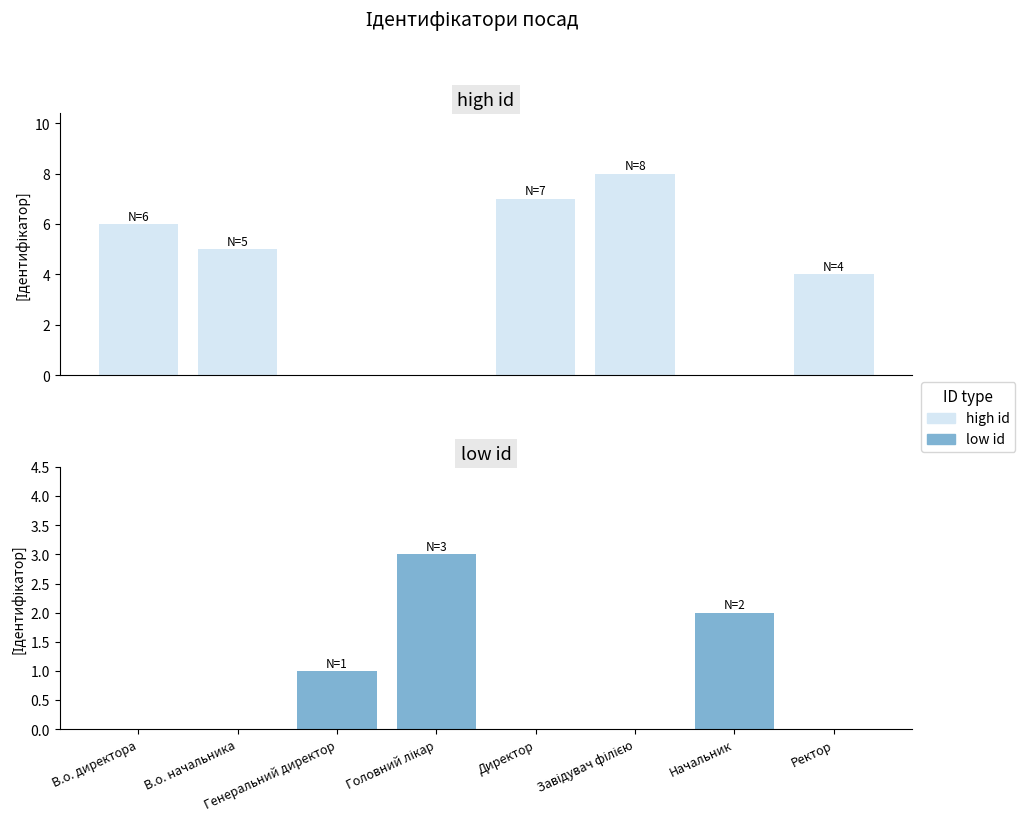

How many values in the low id series exceed 0?

3